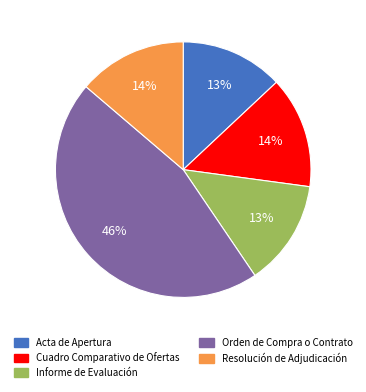

Between Informe de Evaluación and Cuadro Comparativo de Ofertas, which is larger?

Cuadro Comparativo de Ofertas